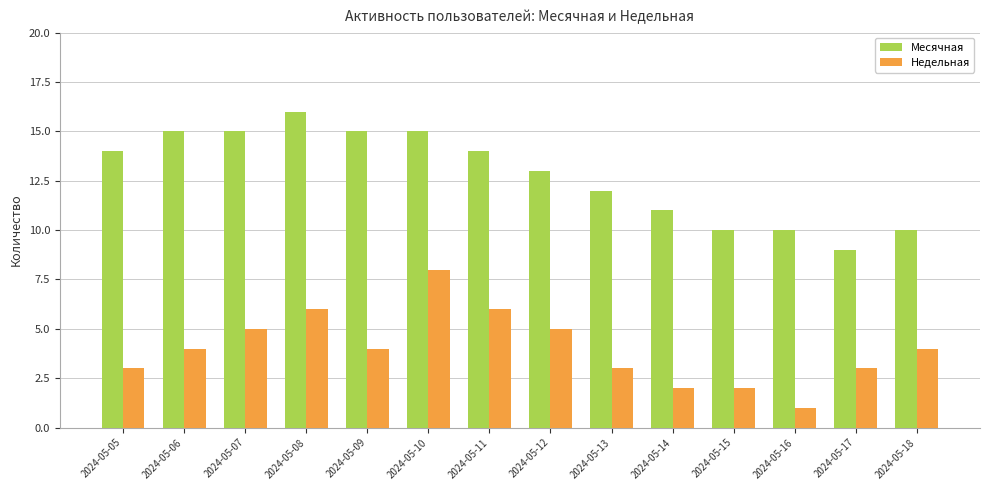

What is the sum of all Месячная values?

179